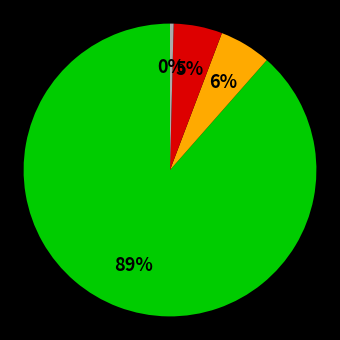

To the nearest percent, what is the average slice percentage?

25%